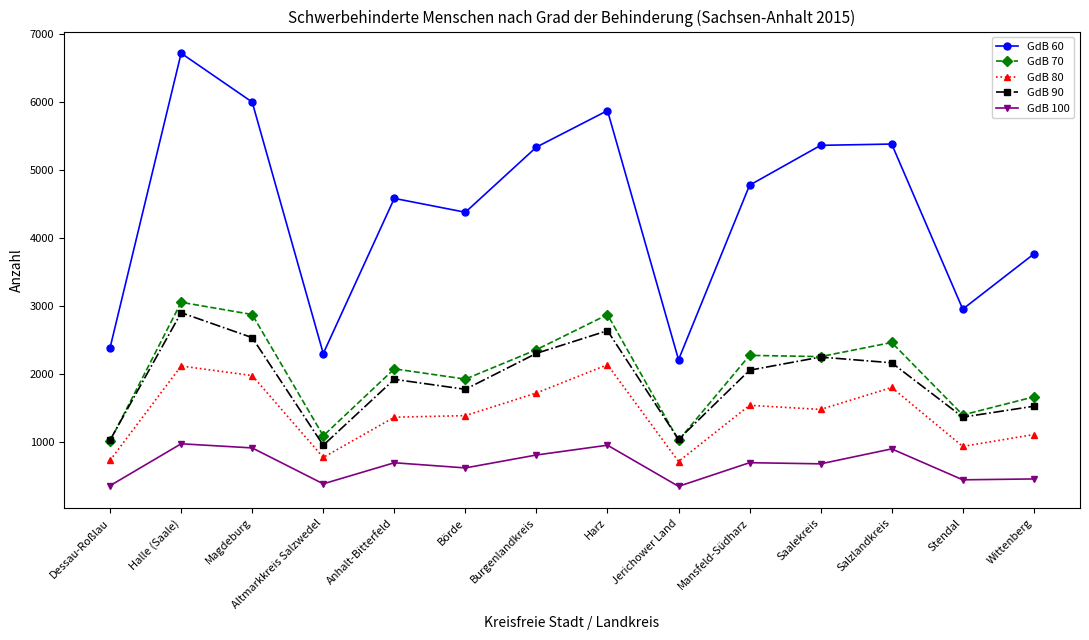

List the series in order of their peak value, highest first.

GdB 60, GdB 70, GdB 90, GdB 80, GdB 100